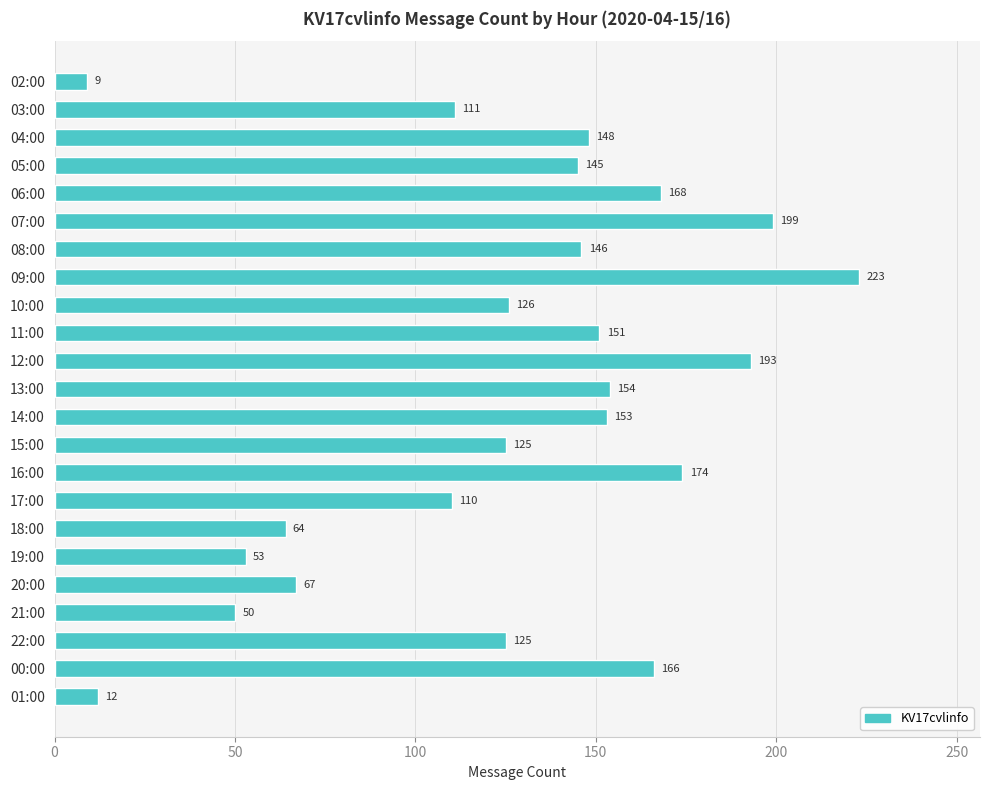

Between 13:00 and 07:00, which is larger?

07:00